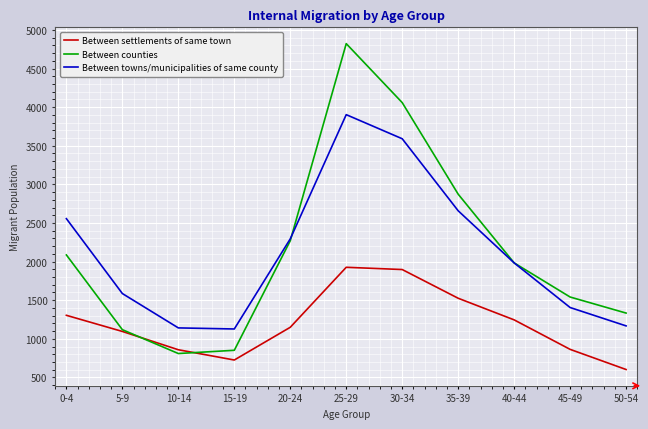

What position from the right is 40-44?

3